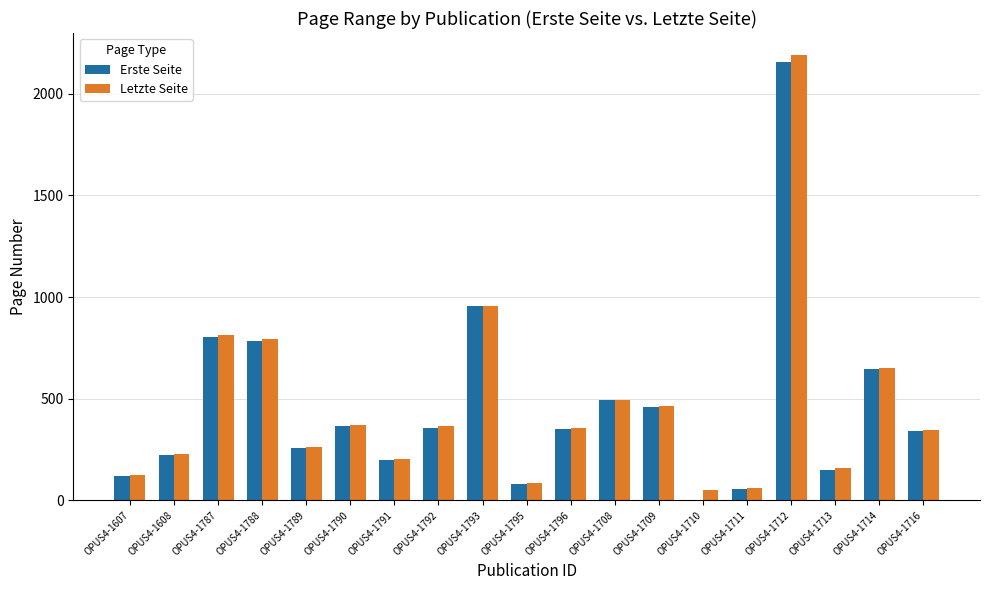

True or false: Erste Seite has a value of 955 at OPUS4-1793.

True